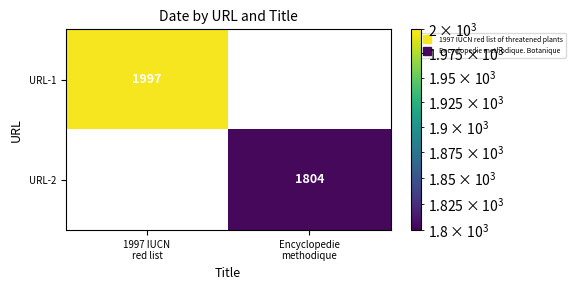

How many data points does each series have?

2